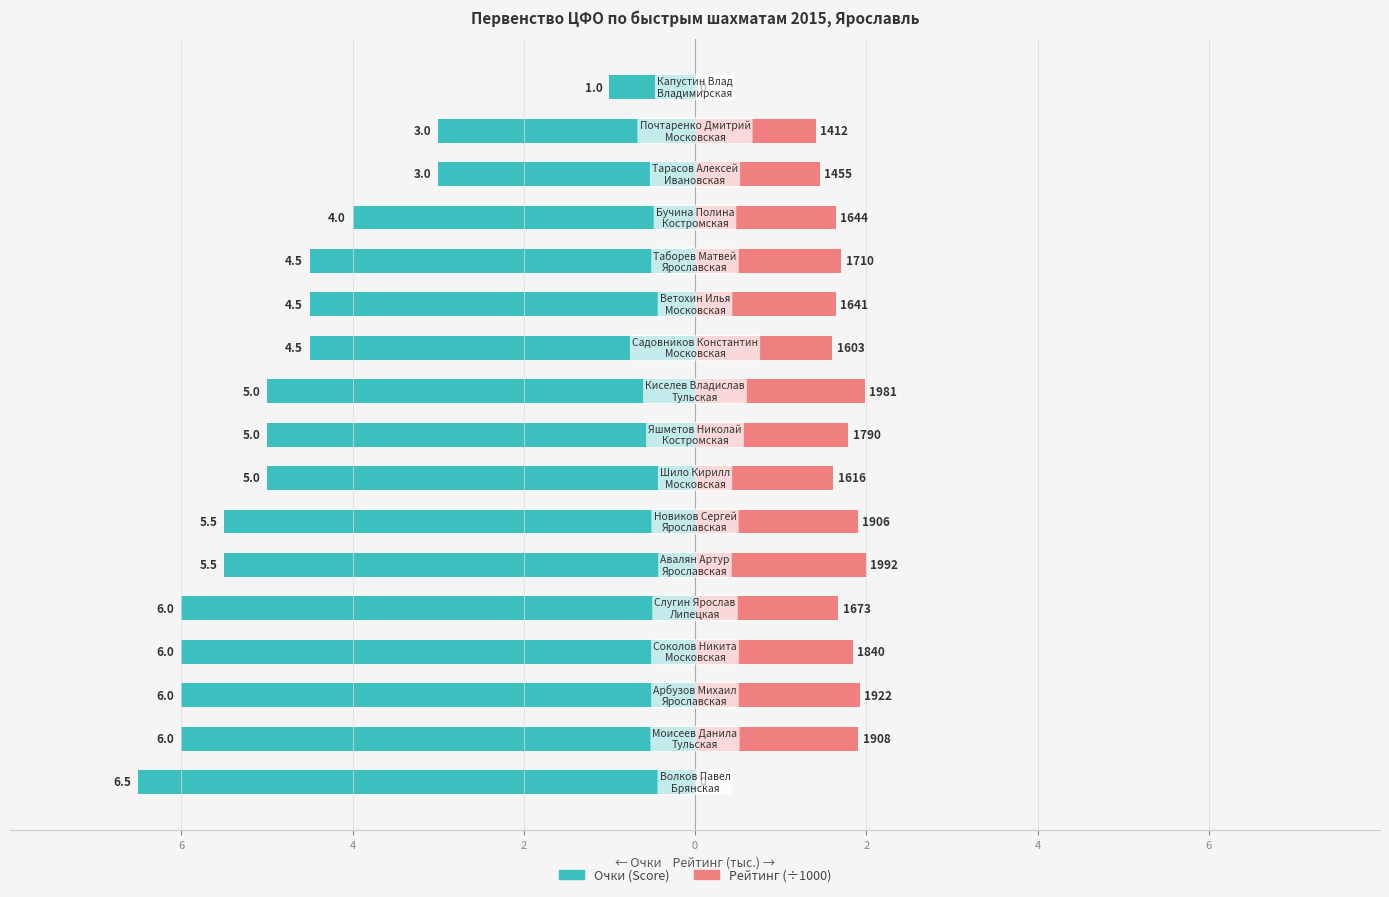

Which series has the largest total across all categories?

Рейтинг (×10⁻³)